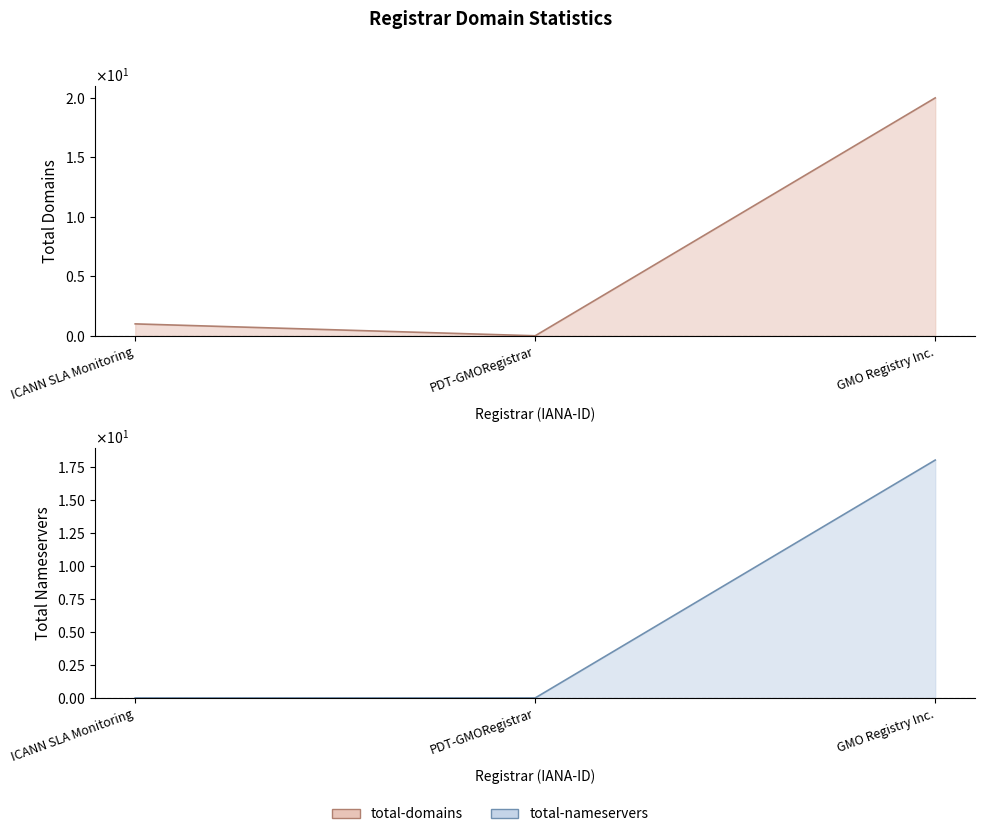

What is the spread (max minus min) of values at GMO Registry Inc.?

2